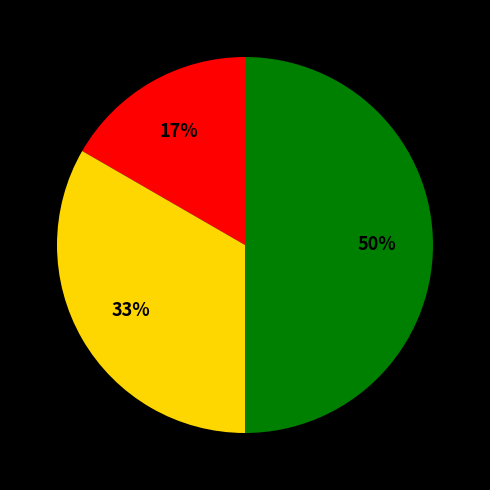

To the nearest percent, what is the difference between the largest and smallest slice percentages?

33%